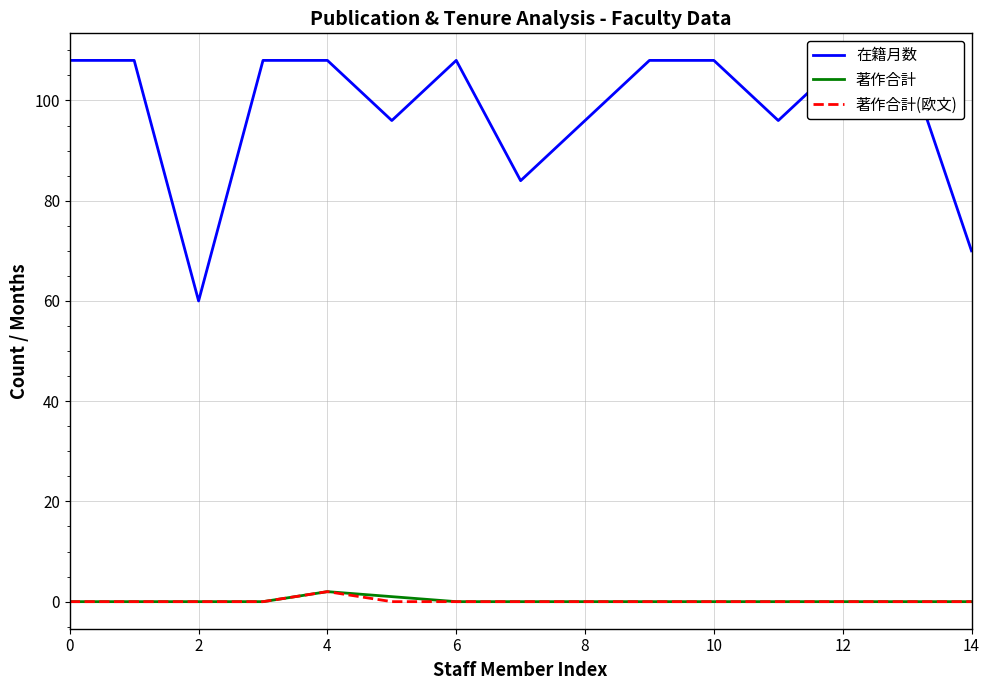

Does the chart have visible grid lines?

Yes